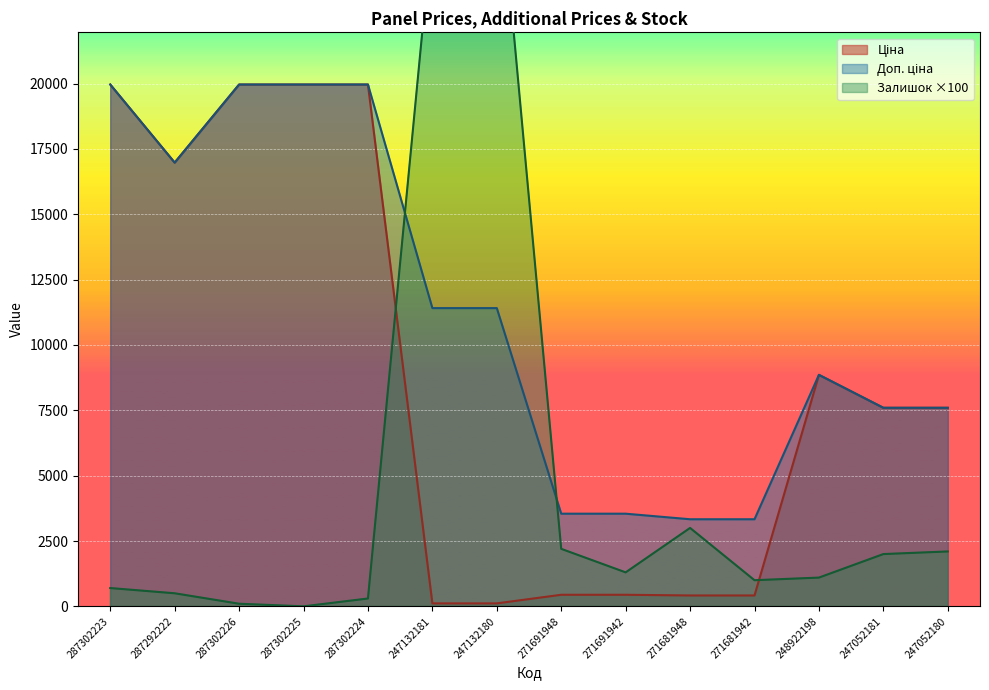

At which category does Залишок reach its first local valley?

287302225